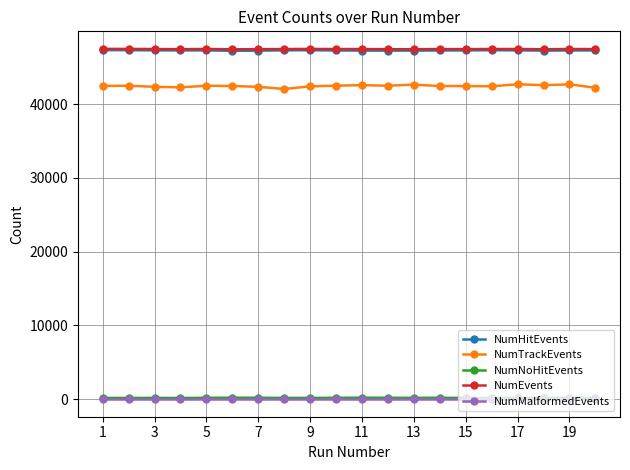

Does the chart have visible grid lines?

Yes